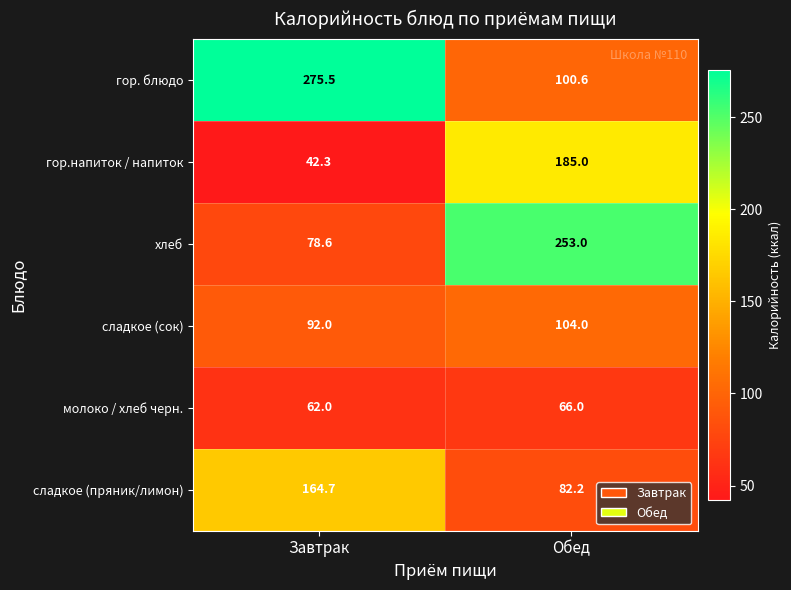

Between Завтрак and Обед, which series saw the biggest shift?

гор. блюдо